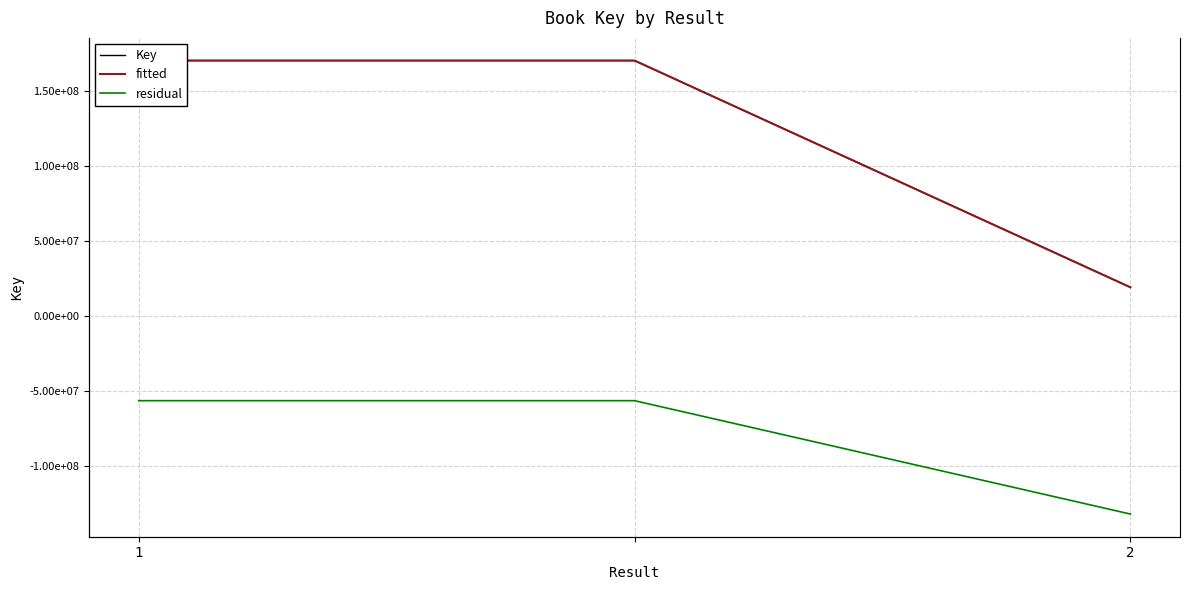

What position from the left is ?

2